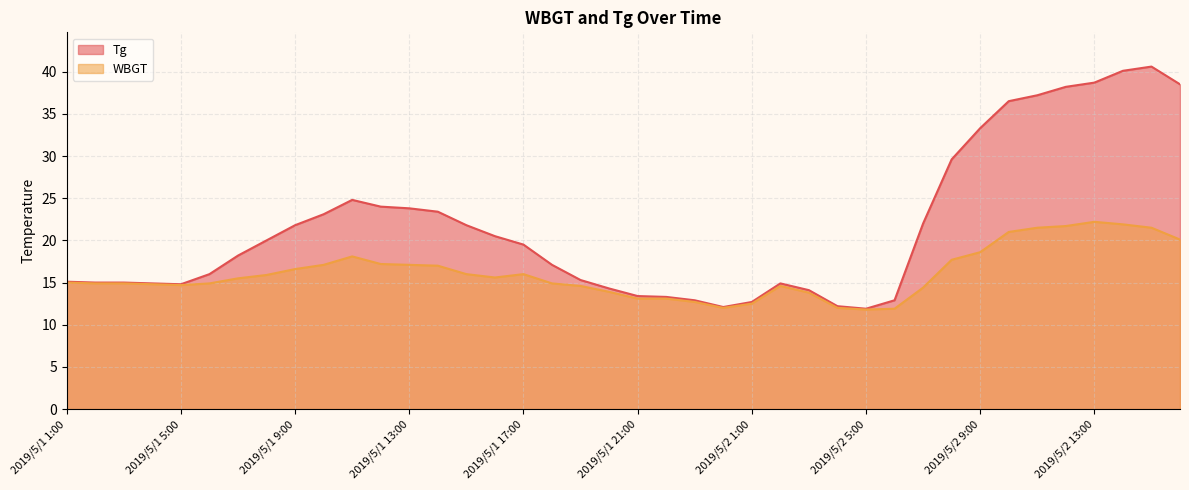

Where is WBGT nearest to the value 17?

2019/5/1 14:00